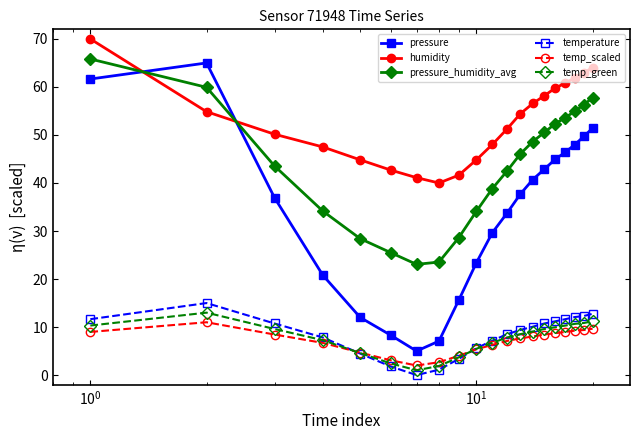

How many lines are shown in the chart?

6